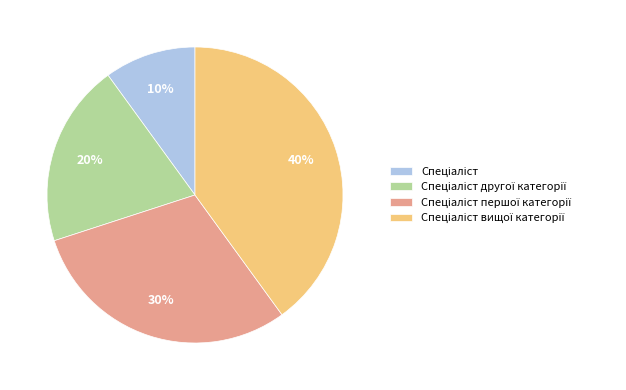

To the nearest percent, what is the average slice percentage?

25%